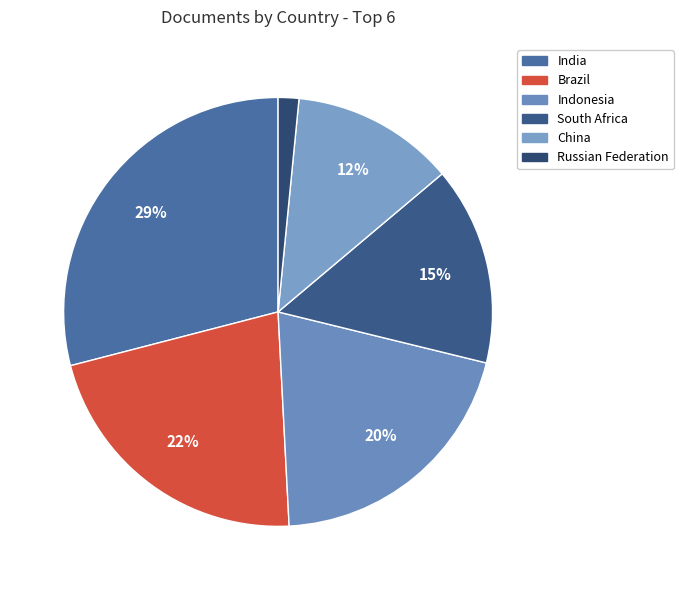

Does Brazil account for over 50% of the chart?

No